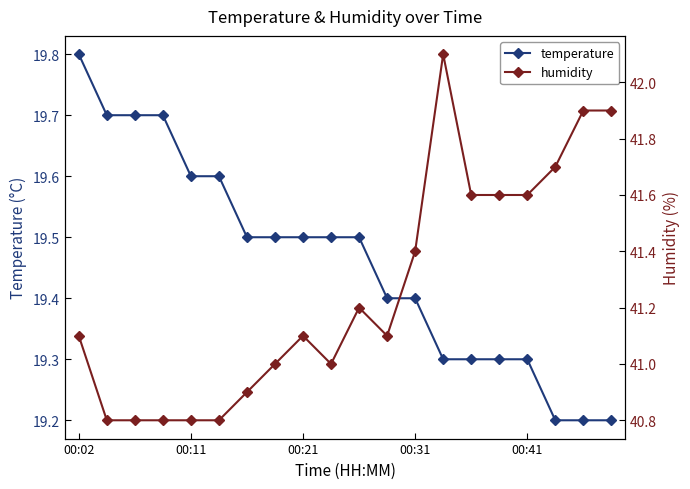

How many temperature values are between 19 and 20?

20